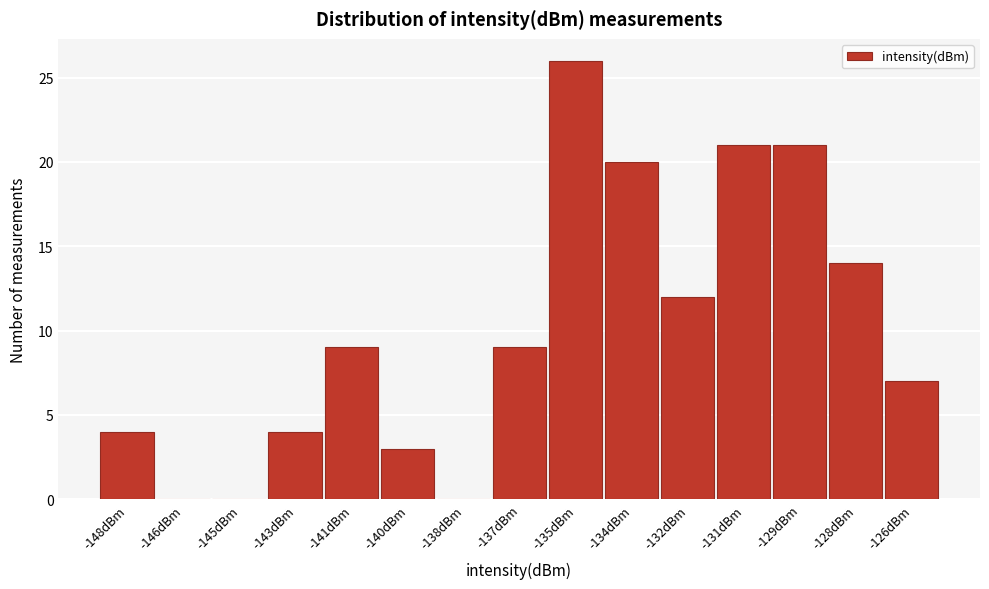

Reading left to right, what are all the values shown in this chart?

-148dBm=4	-146dBm=0	-145dBm=0	-143dBm=4	-141dBm=9	-140dBm=3	-138dBm=0	-137dBm=9	-135dBm=26	-134dBm=20	-132dBm=12	-131dBm=21	-129dBm=21	-128dBm=14	-126dBm=7